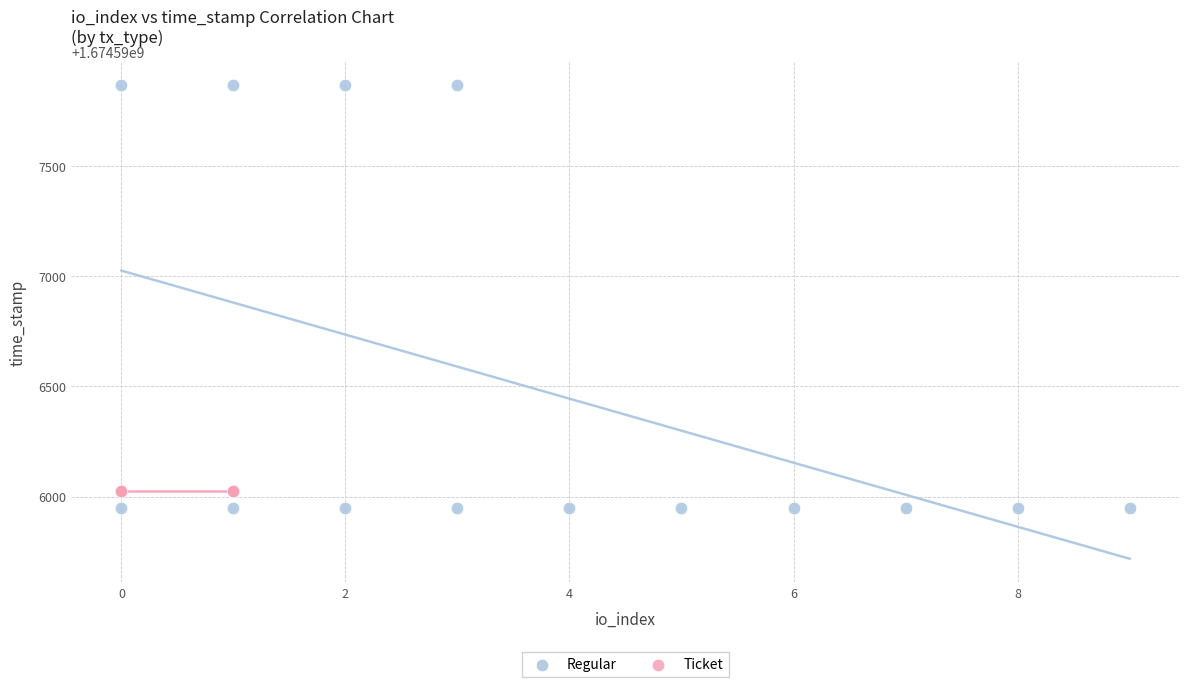

Which series contains the highest Y value?

Regular